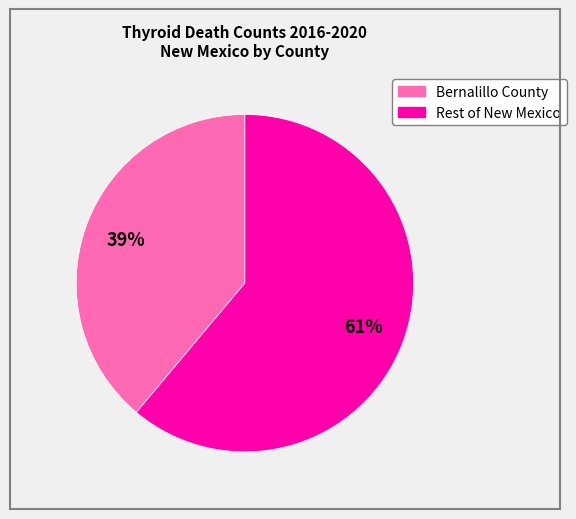

Is there a majority slice in this chart?

Yes